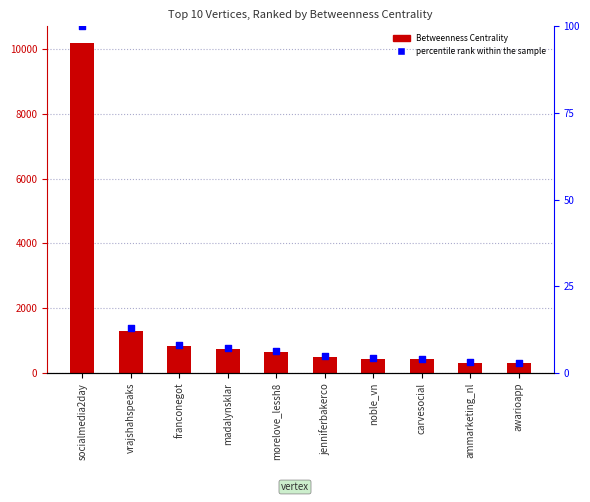

What are all the series names shown in the legend?

Betweenness Centrality, percentile rank within the sample